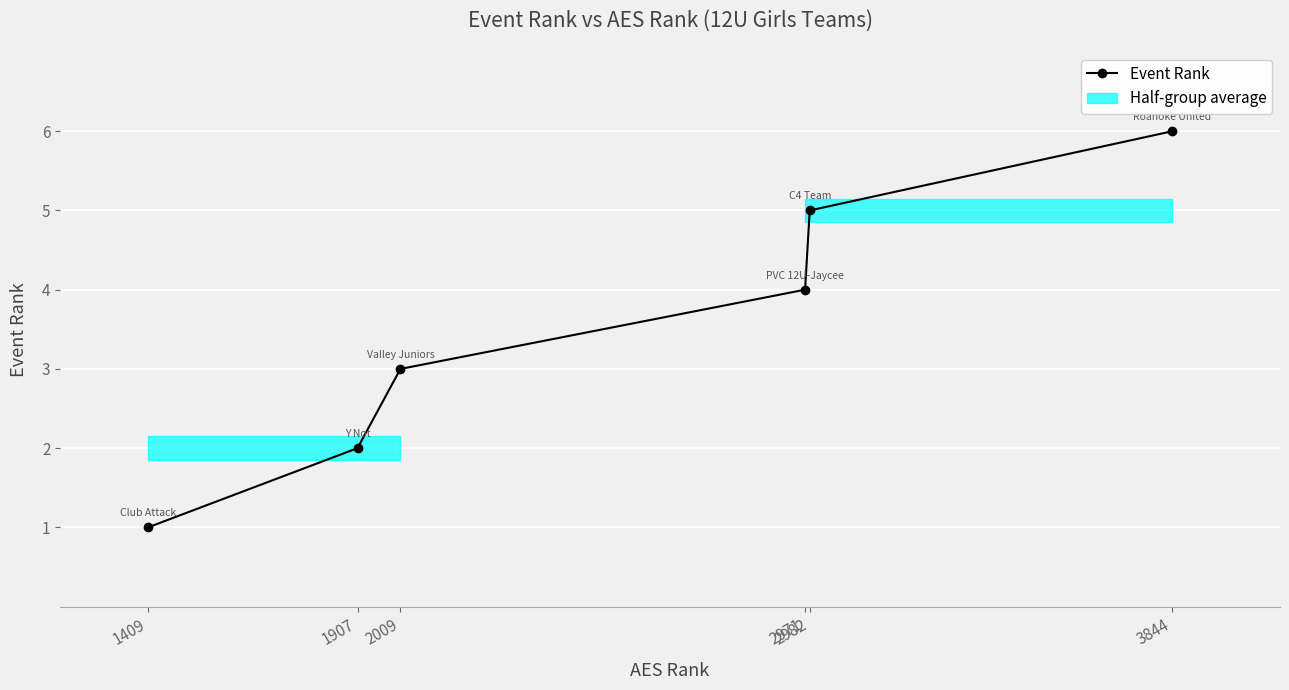

True or false: the data shows 2 at 1409.

False